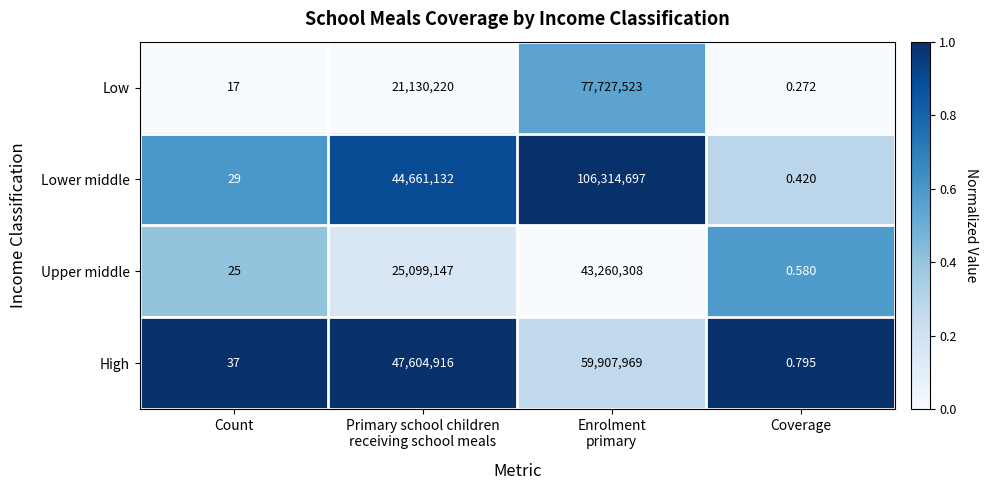

Is the value of Upper middle at Coverage greater than the value of Low at Count?

No